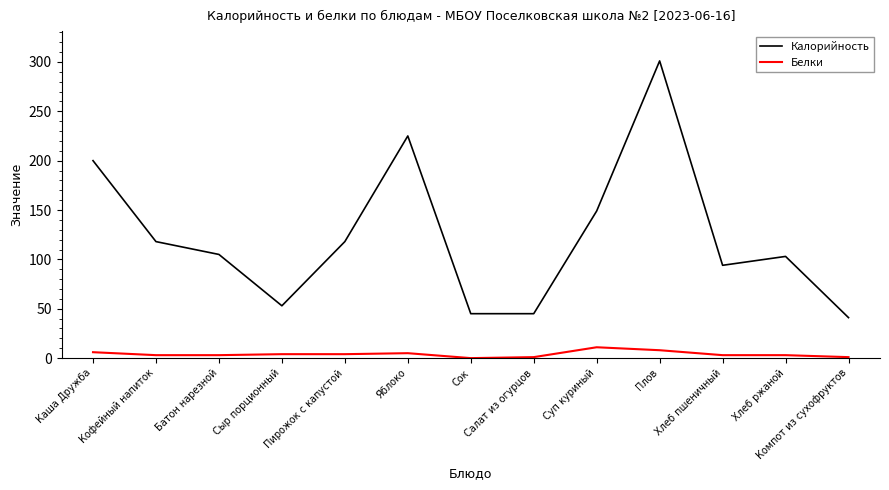

What is the difference between the maximum and minimum values in the Калорийность series?

260